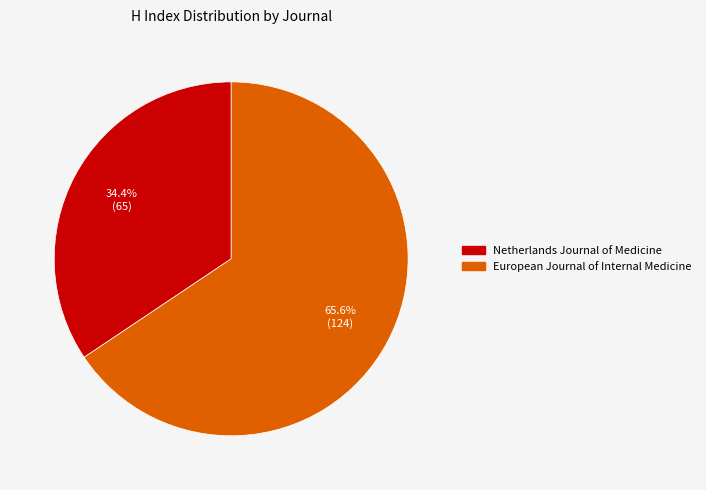

Which category has the biggest portion of the pie?

European Journal of Internal Medicine